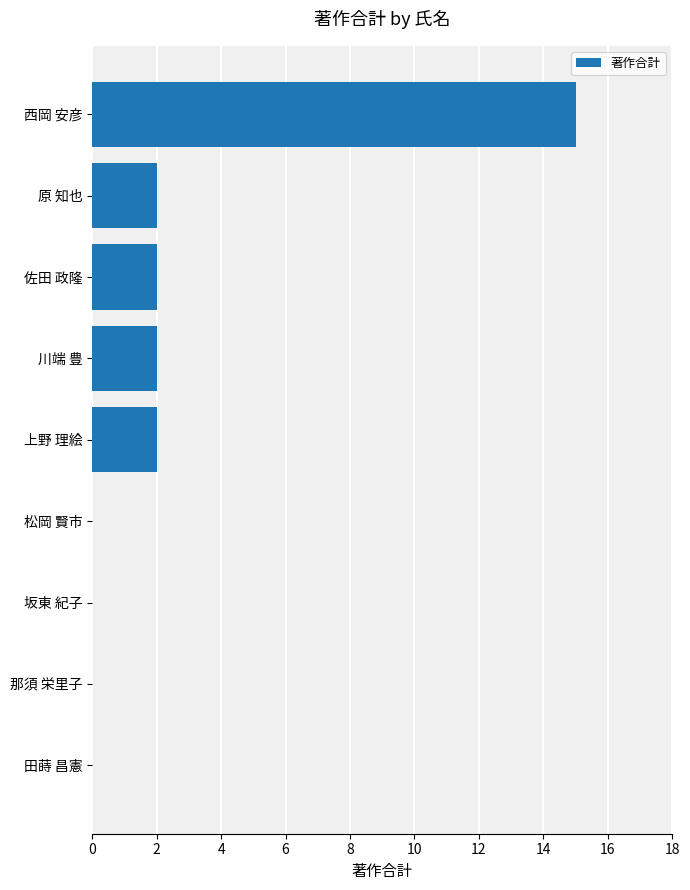

What is the sum of all values?

23